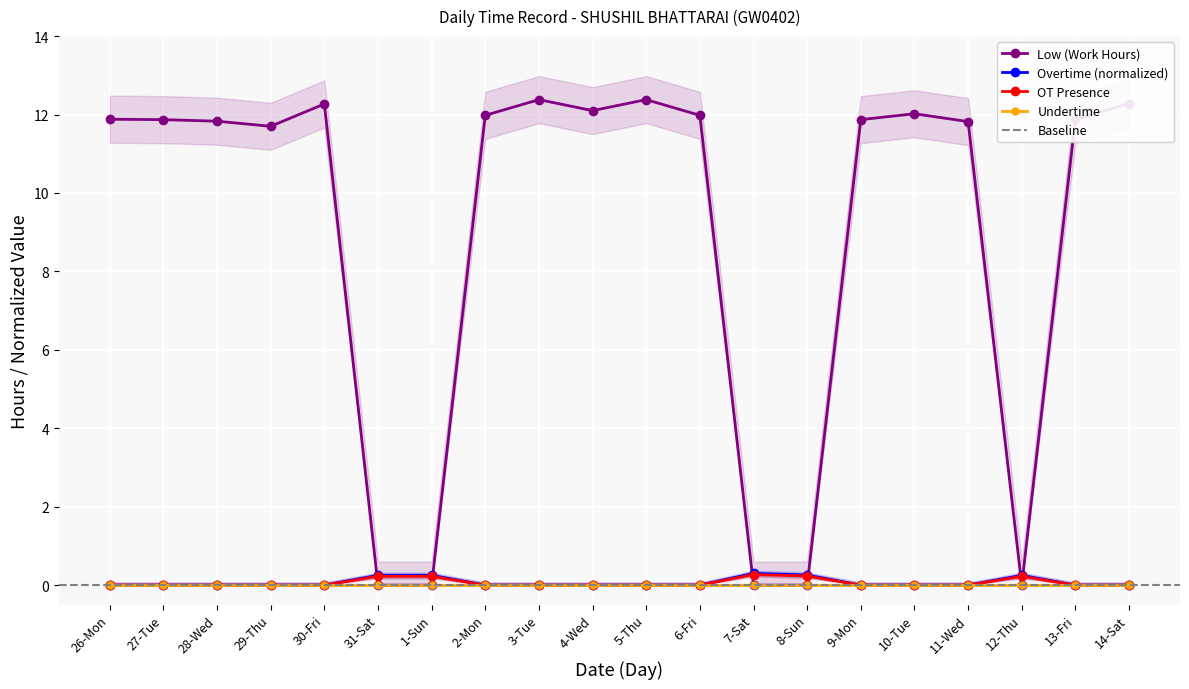

True or false: Low (Work Hours) has a value of 4.7 at 6-Fri.

False